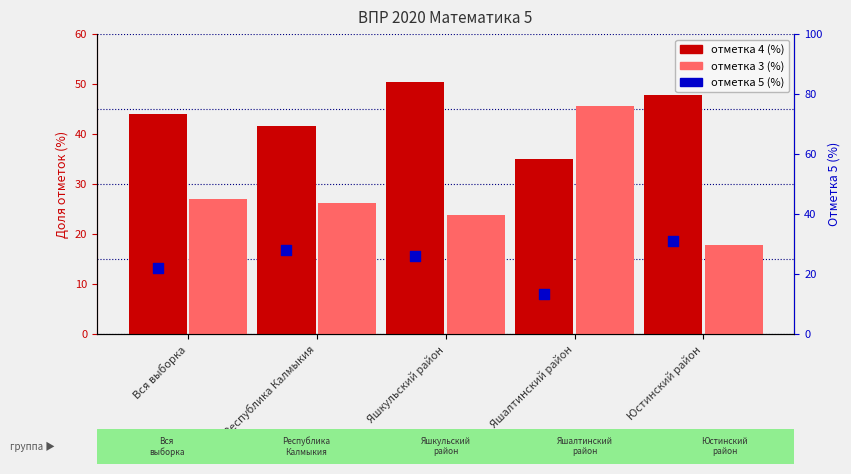

What are all the series names shown in the legend?

отметка 4 (%), отметка 3 (%), отметка 5 (%)